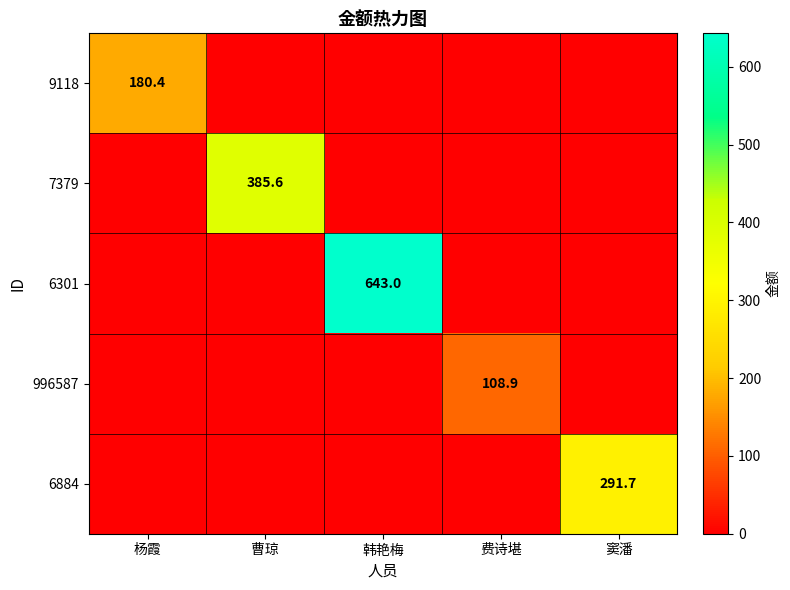

What is the difference between the maximum and minimum values in the 7379 series?

385.6